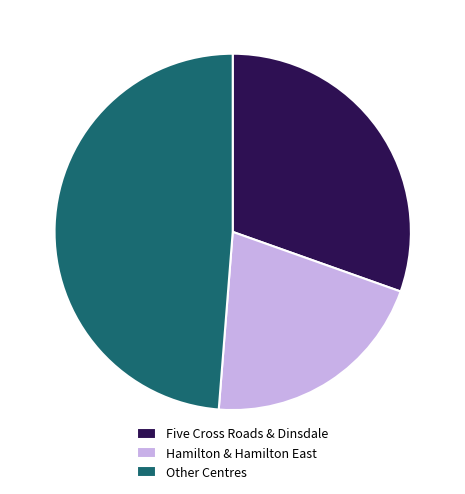

Count the number of slices in the pie.

3